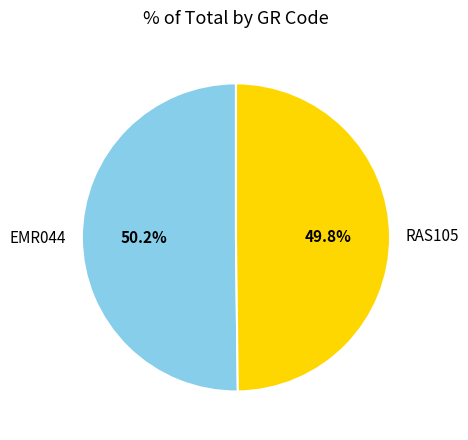

Is there a majority slice in this chart?

Yes